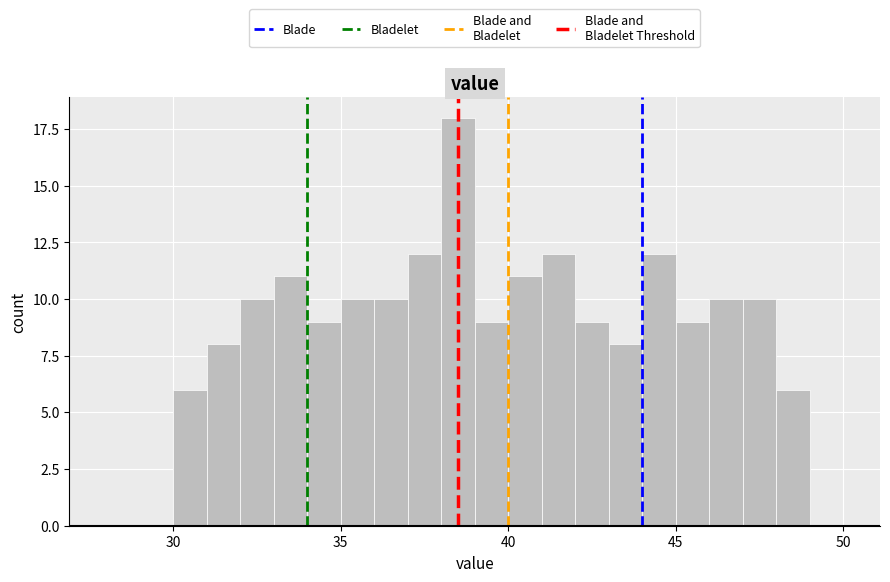

Read against the x-axis, roughly where is the centre of the tallest bar?

38.5